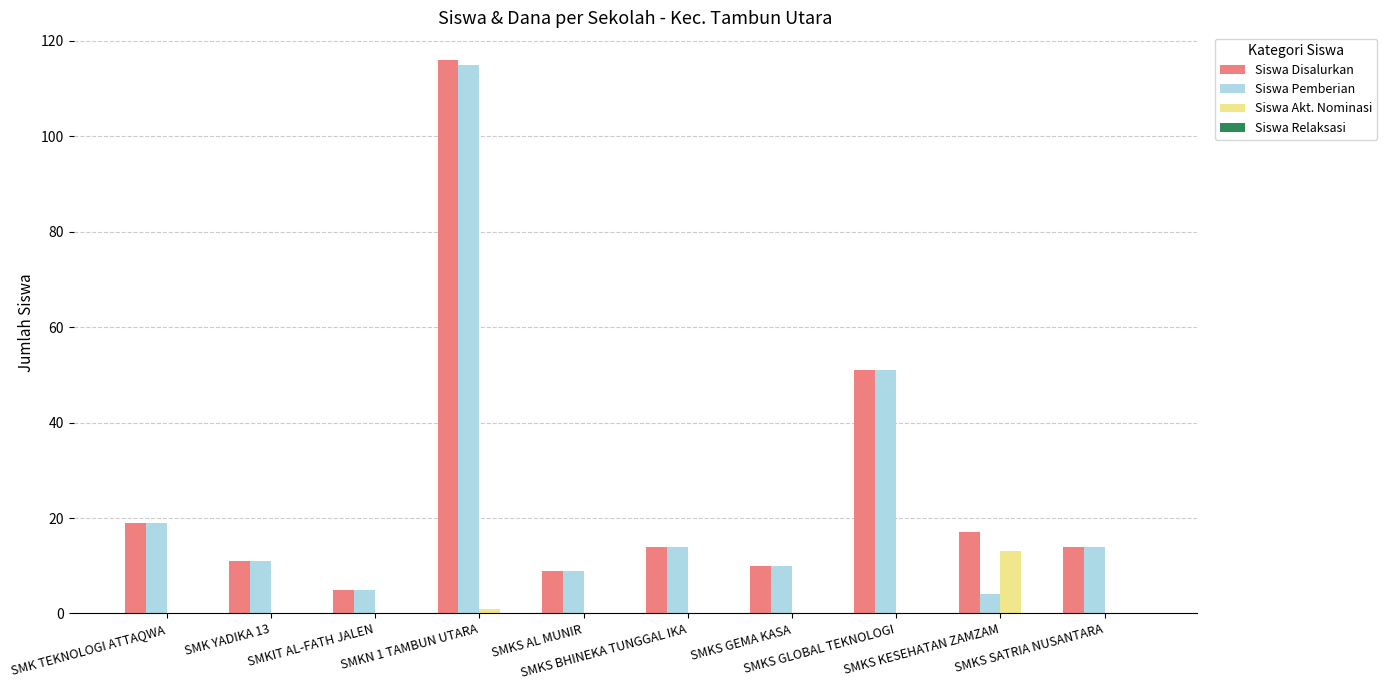

What is the sum of all Siswa Disalurkan values?

266